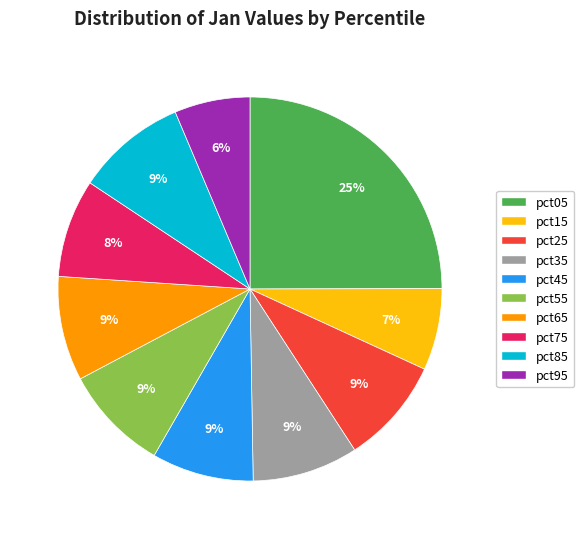

Which has a higher value, pct25 or pct05?

pct05